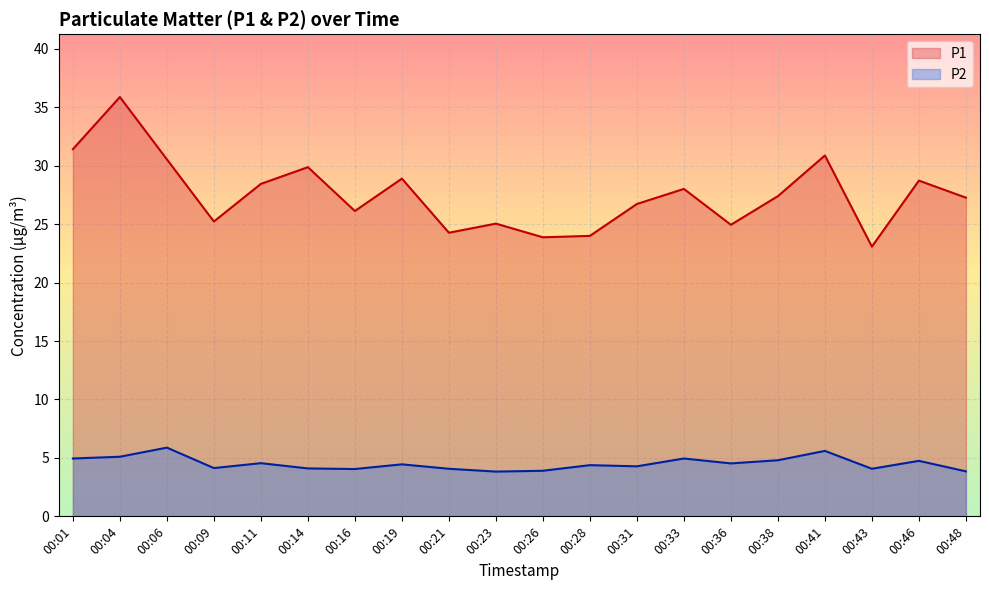

How many distinct data groups are displayed?

2